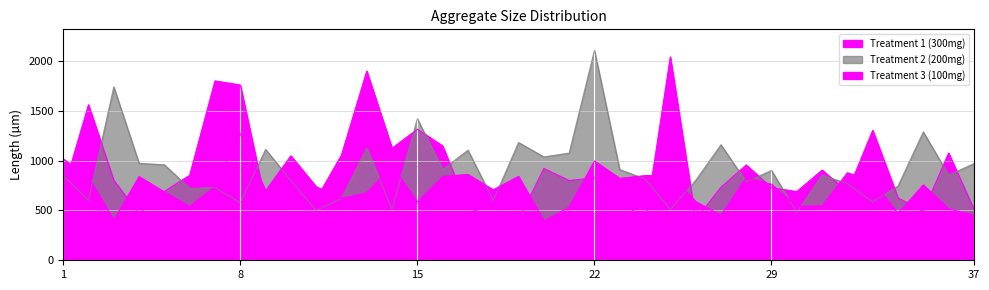

How many interior local peaks does the Treatment 3 (100mg) series have?

11